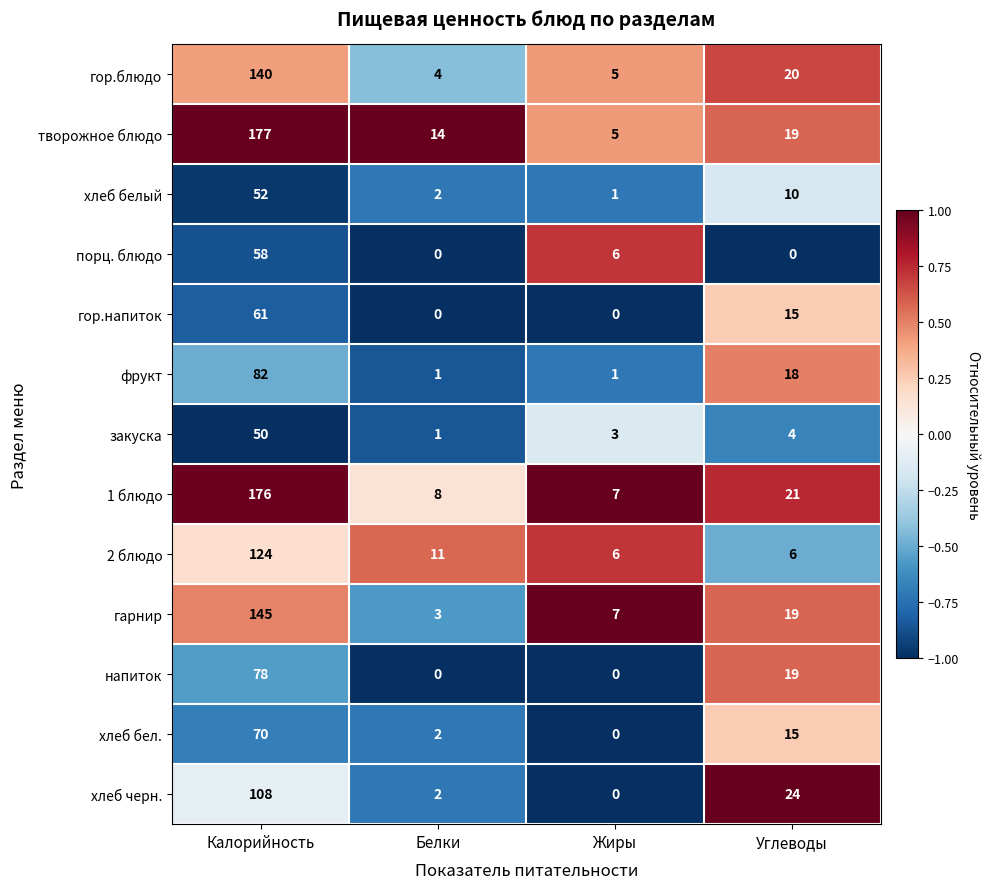

What is the spread (max minus min) of values at Углеводы?

24